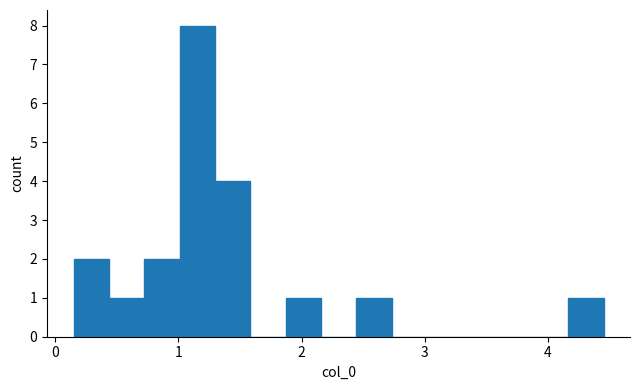

Read against the x-axis, roughly where is the centre of the tallest bar?

1.2